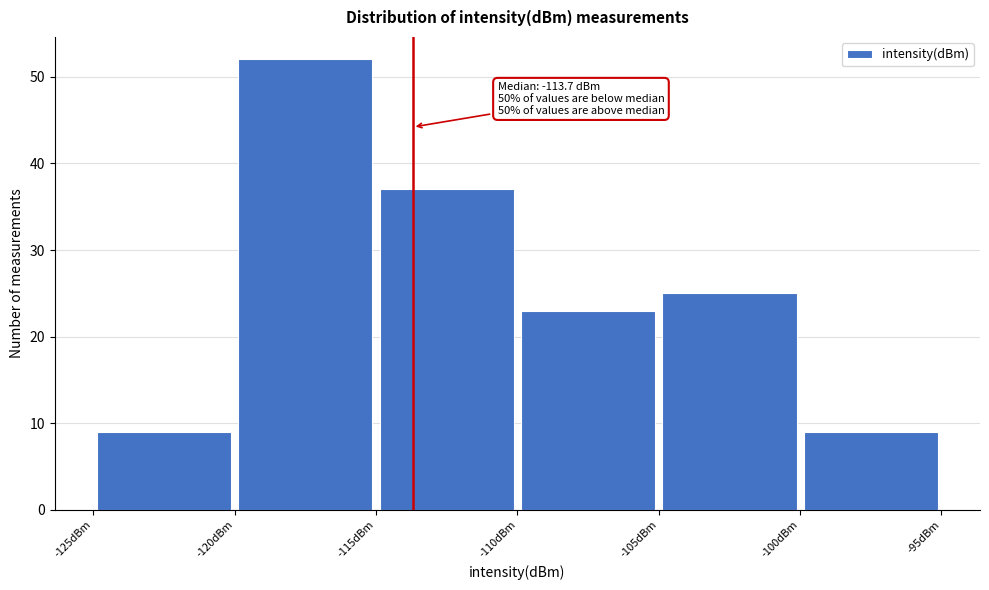

Over which range of the x-axis is the bar tallest?

-120 to -115